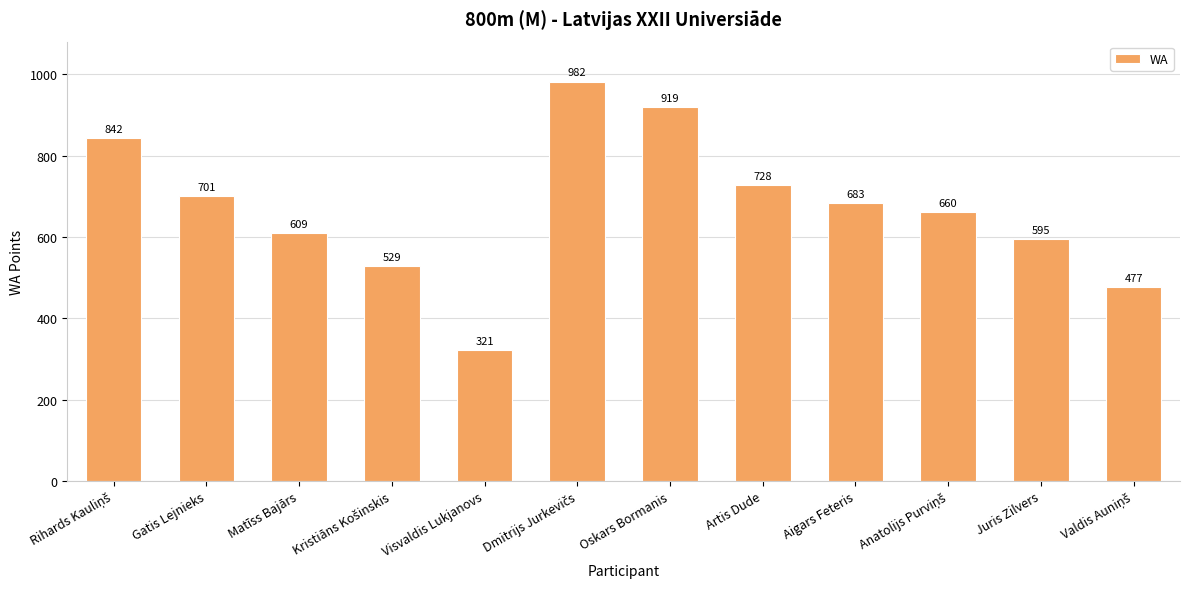

The value at Aigars Feteris is 1137. True or false?

False